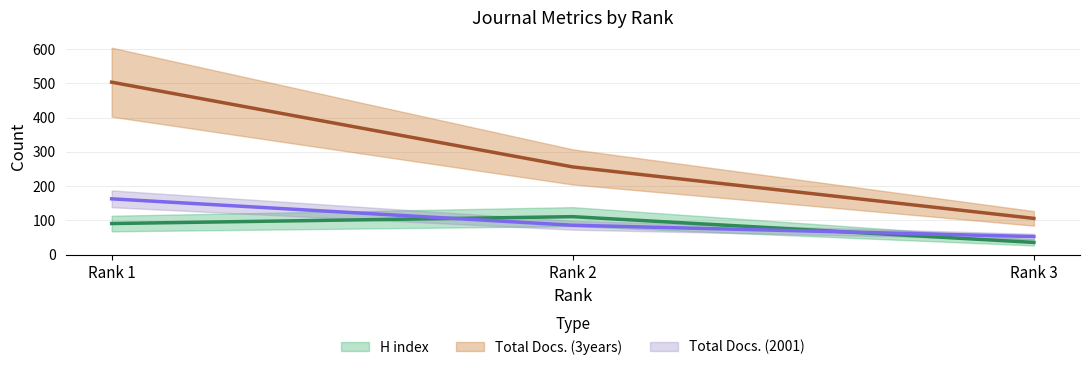

What is the difference between the maximum and minimum values in the H index series?

75